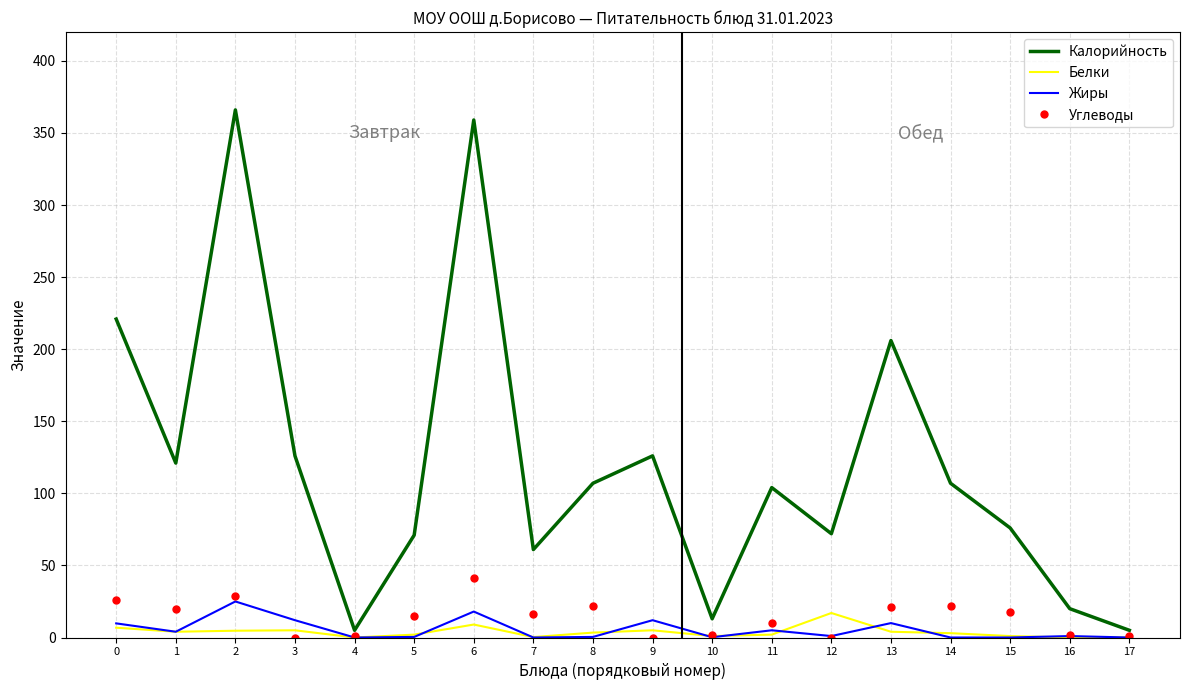

Is the value of Жиры at 4 greater than the value of Углеводы at 8?

No